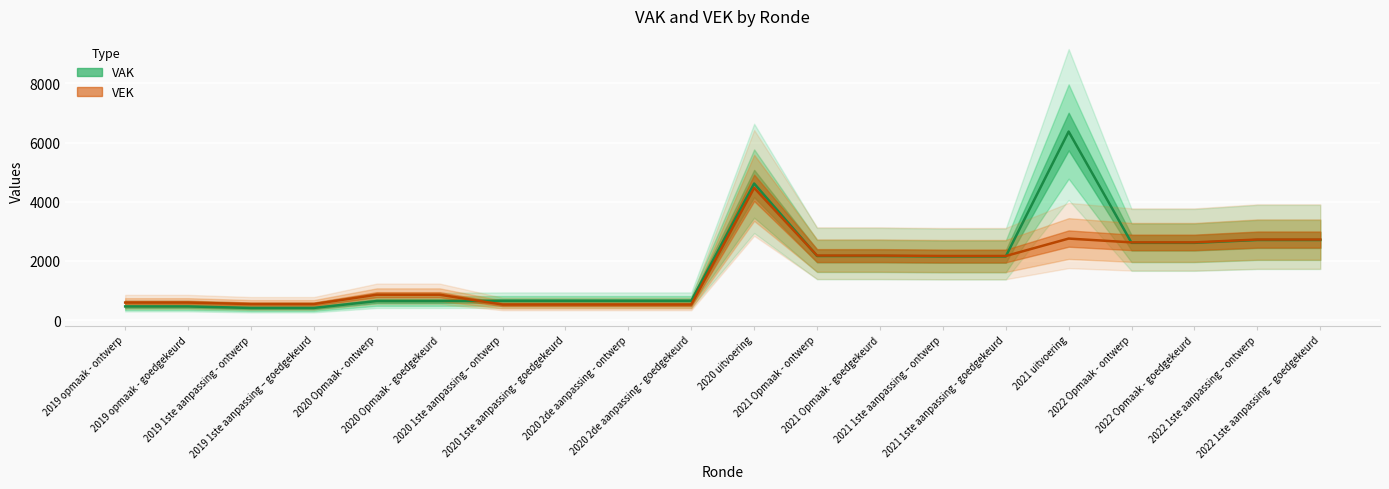

Where do VEK and VAK first cross each other?

2020 Opmaak - goedgekeurd and 2020 1ste aanpassing – ontwerp